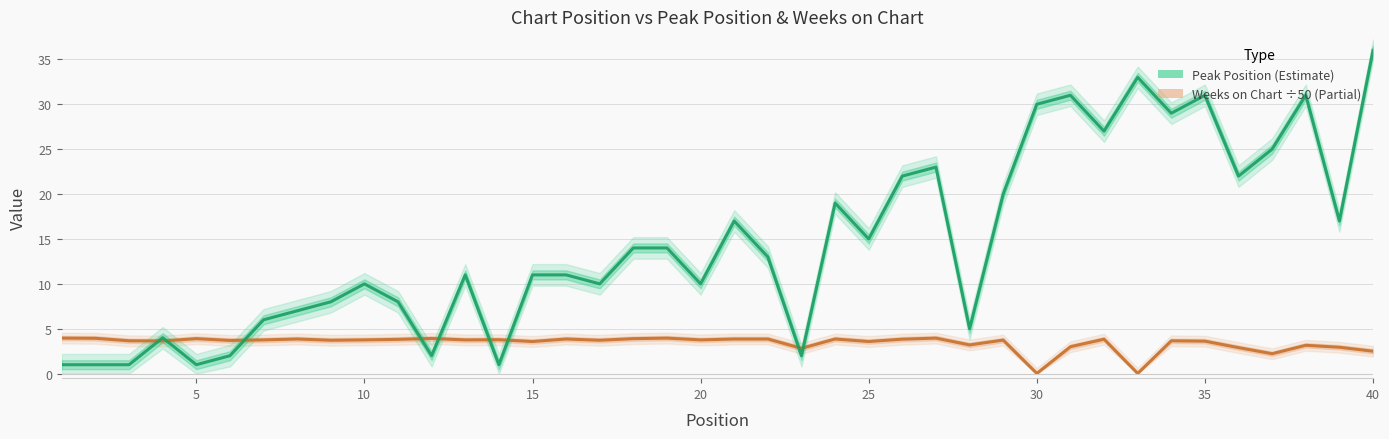

How many lines are shown in the chart?

2